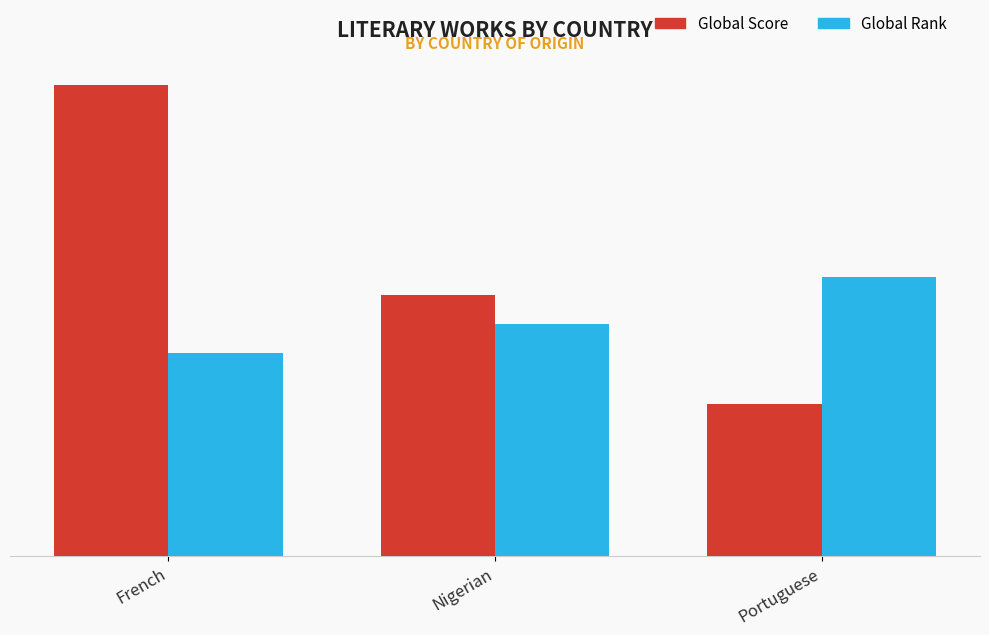

What are all the series names shown in the legend?

Global Score, Global Rank